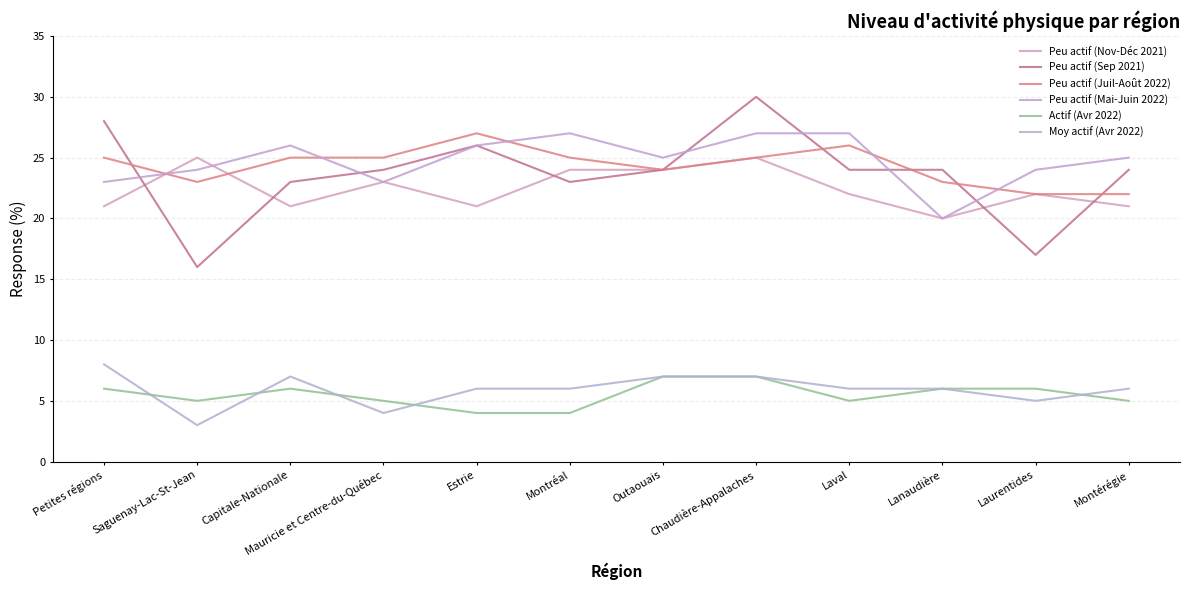

Rank the series at Saguenay-Lac-St-Jean from lowest to highest value.

Moy actif (Avr 2022), Actif (Avr 2022), Peu actif (Sep 2021), Peu actif (Juil-Août 2022), Peu actif (Mai-Juin 2022), Peu actif (Nov-Déc 2021)